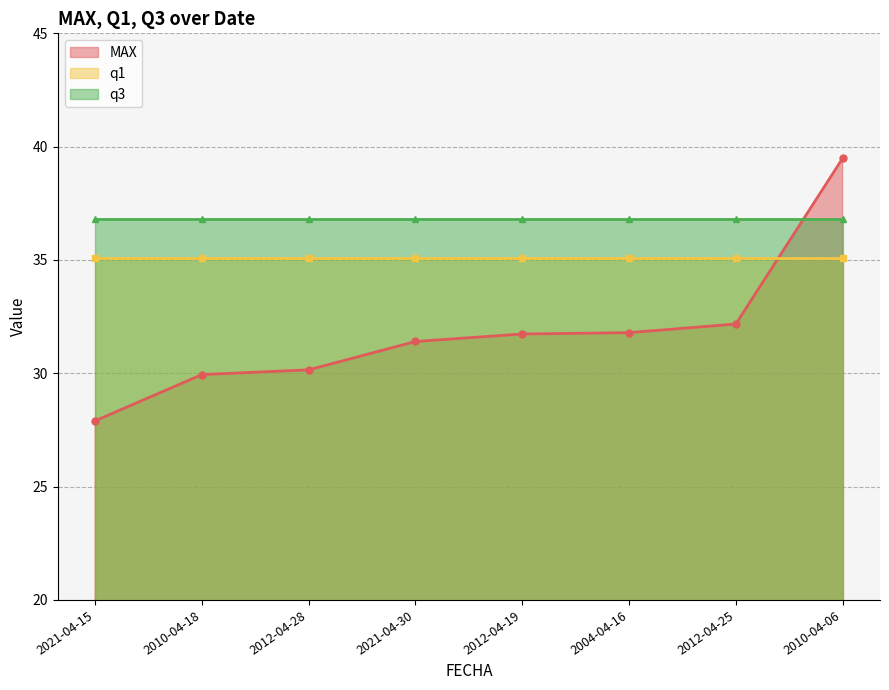

Is the value of q3 at 2004-04-16 greater than the value of q1 at 2012-04-28?

Yes